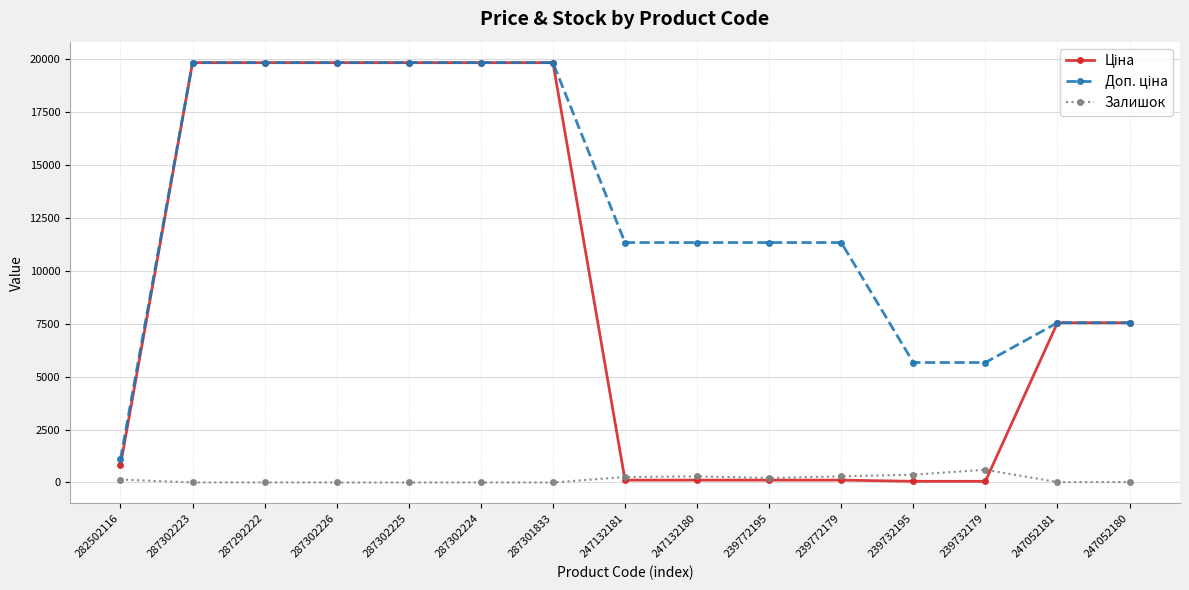

What is the greatest value displayed?

19831.1